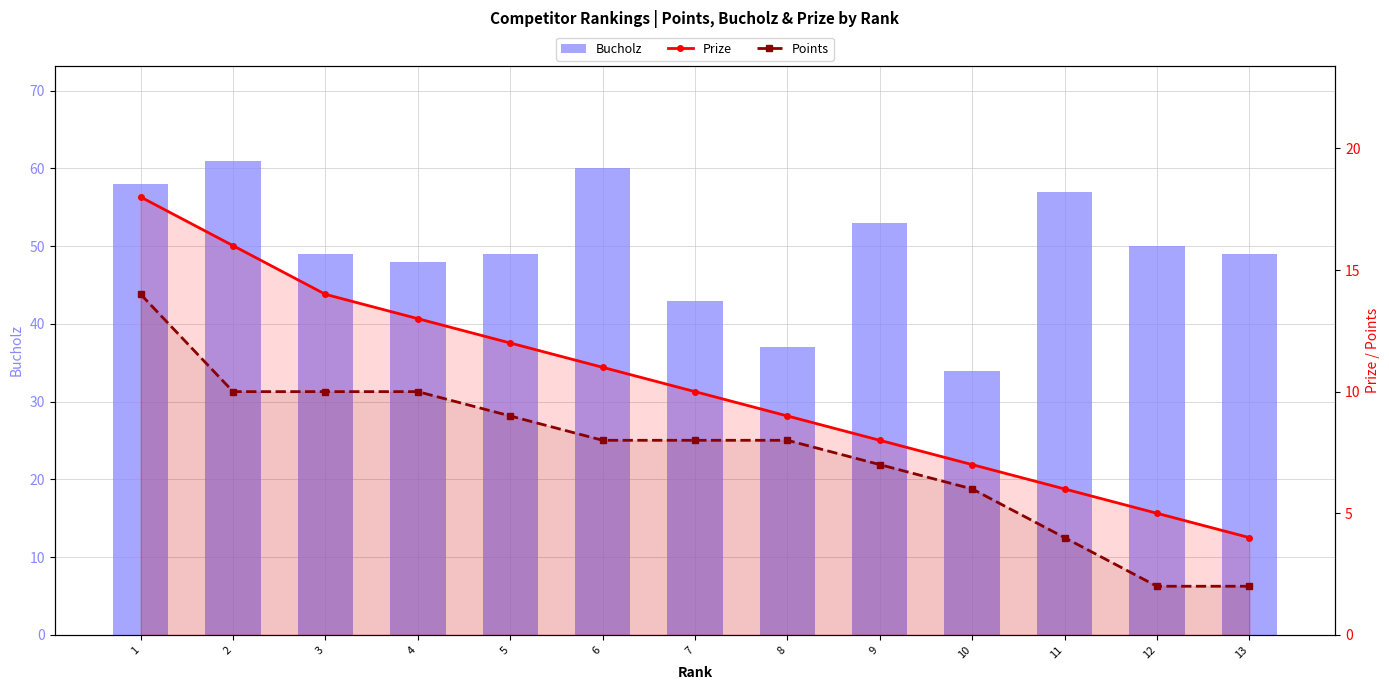

What value does the Prize series have at 3?

14